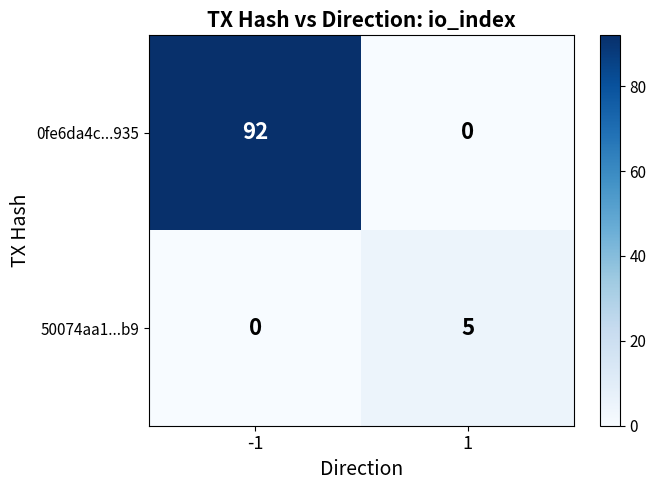

Which series has the largest total across all categories?

0fe6da4c...935